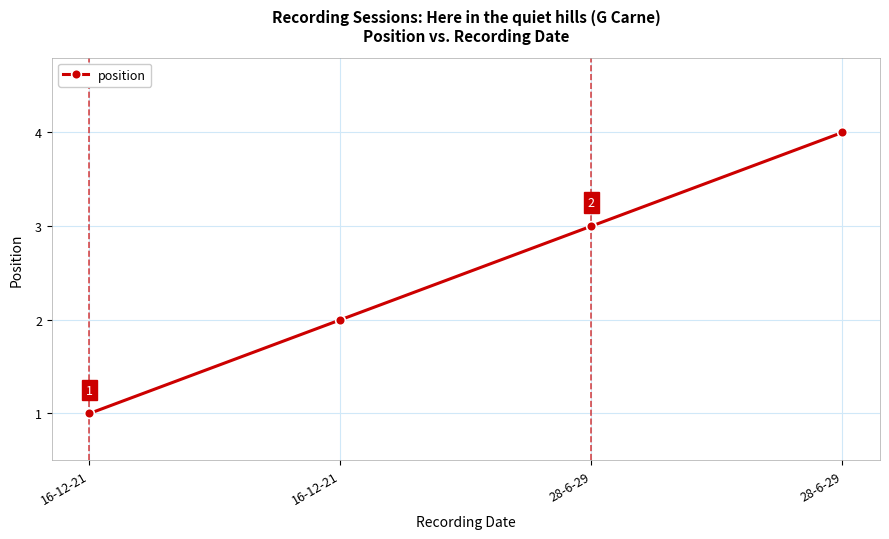

Is this an area chart (filled region under the line)?

No